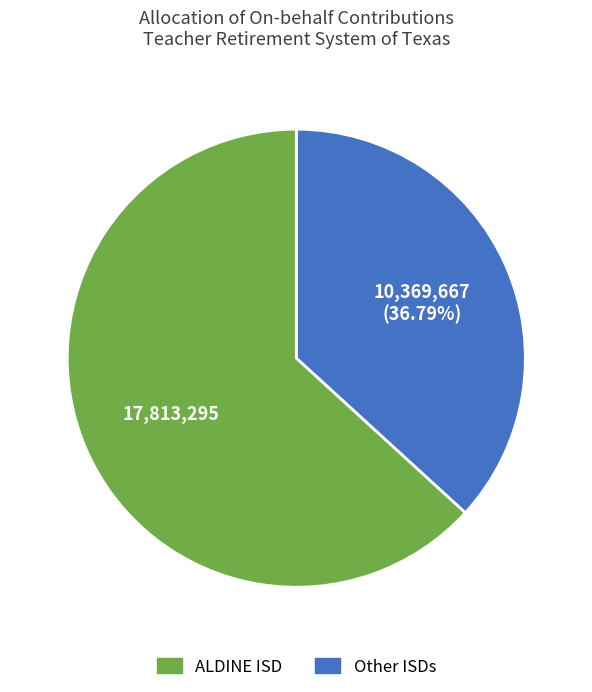

How many slices are in this pie chart?

2